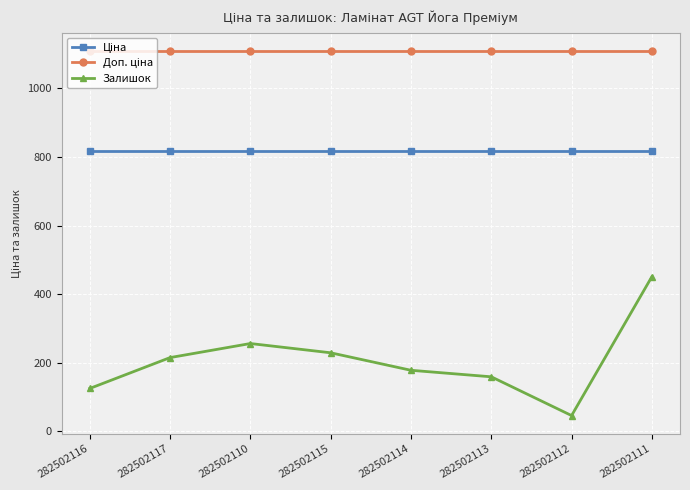

Is it true that Залишок equals 159.0 at 282502113?

True